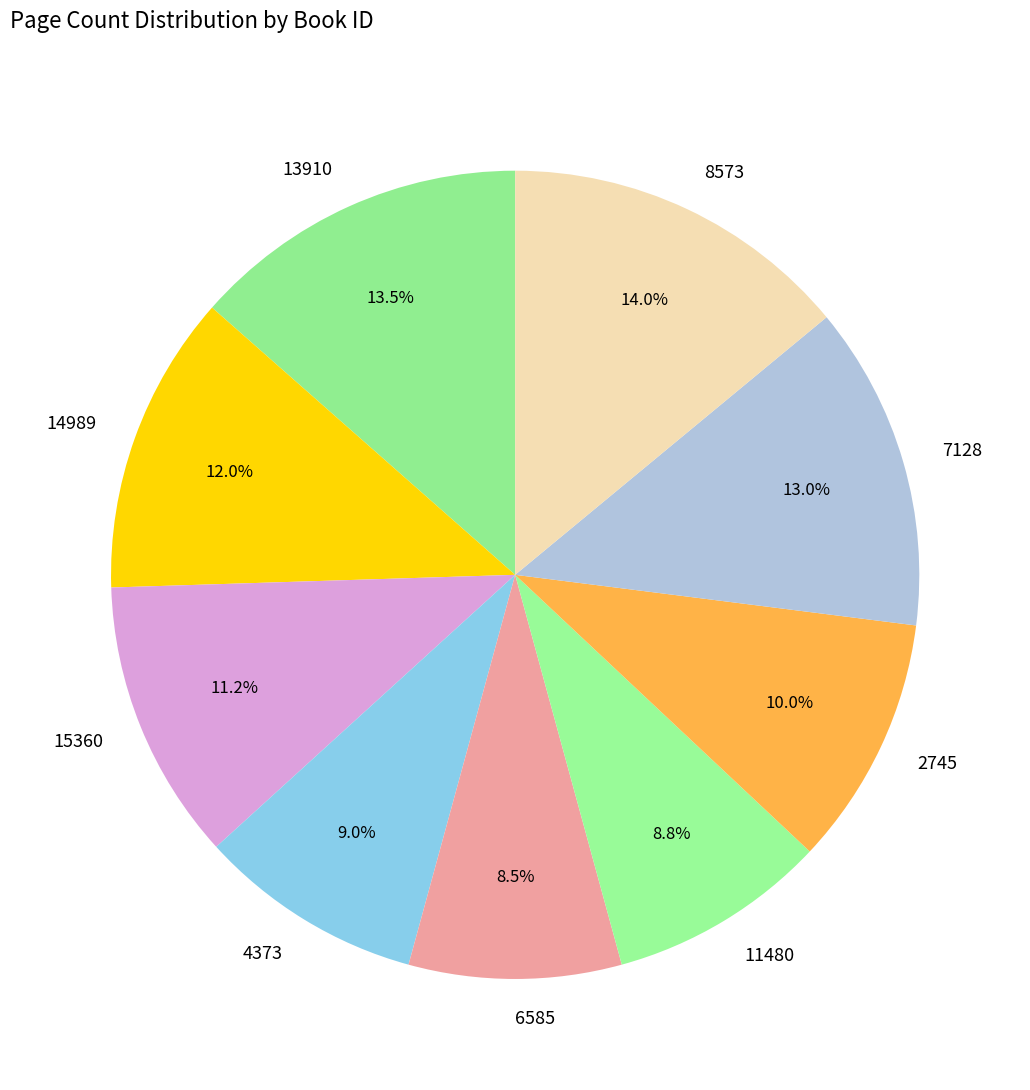

To the nearest percent, what is the difference between the 15360 and 13910 slice percentages?

2%